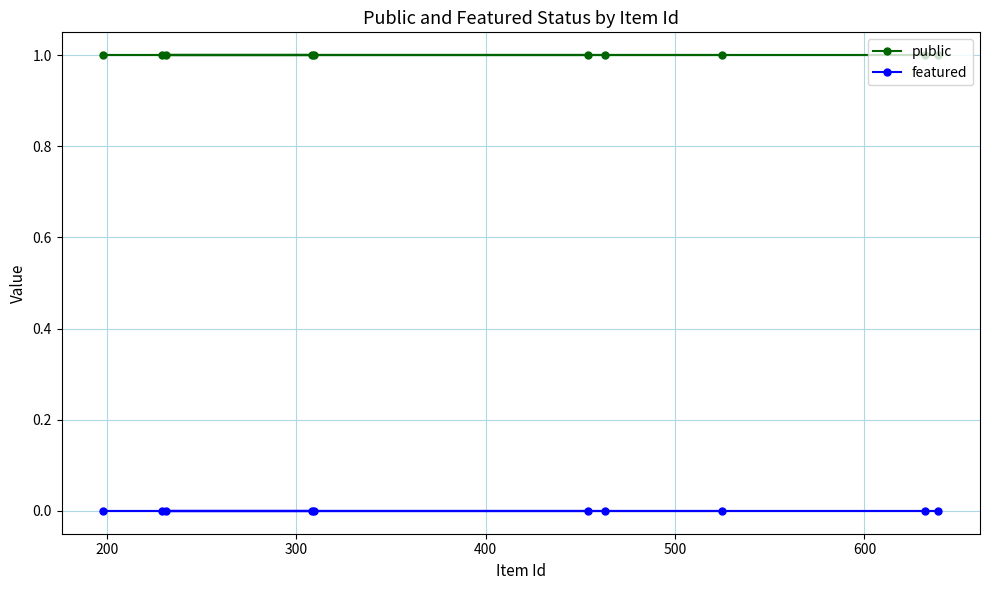

Rank the series by their maximum value, from lowest to highest.

featured, public